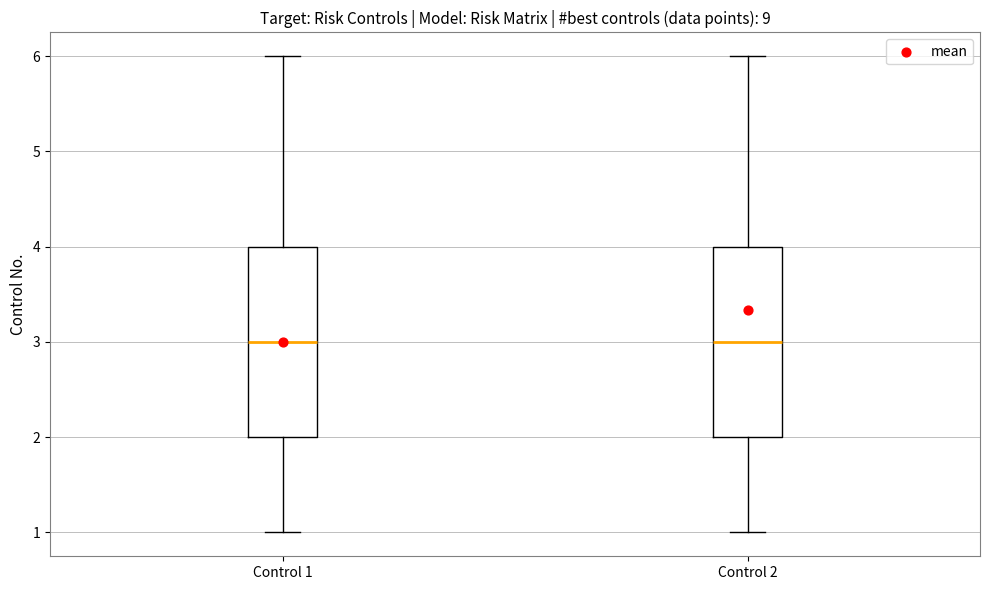

Reading left to right, read every box against the y-axis: the position of its median line, the range the box covers, and the ends of its whiskers. The values are not printed on the chart, so give them approximately, as read against the axis.

Control 1: median 3, box 2 to 4, whiskers 1 to 6
Control 2: median 3, box 2 to 4, whiskers 1 to 6